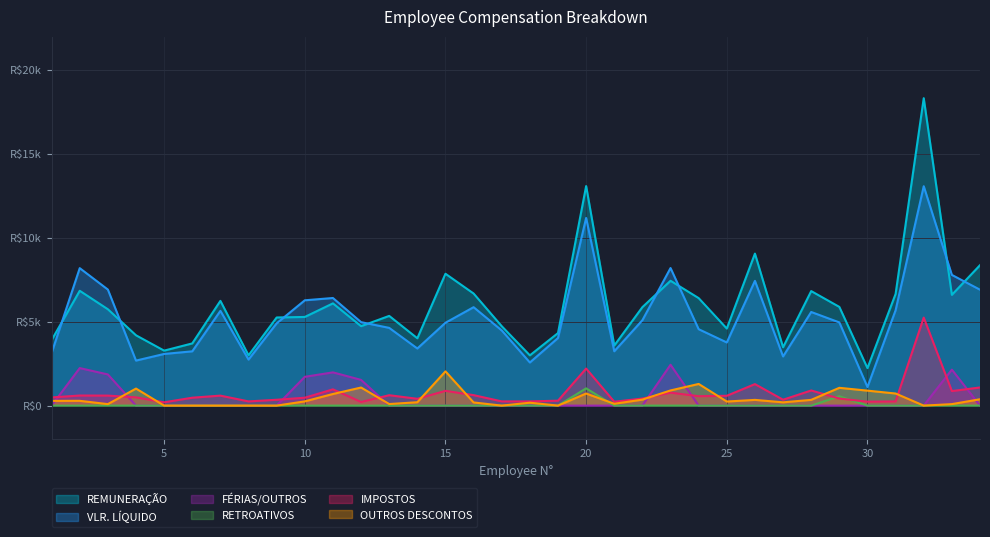

At which label is OUTROS DESCONTOS closest to 1020?

4